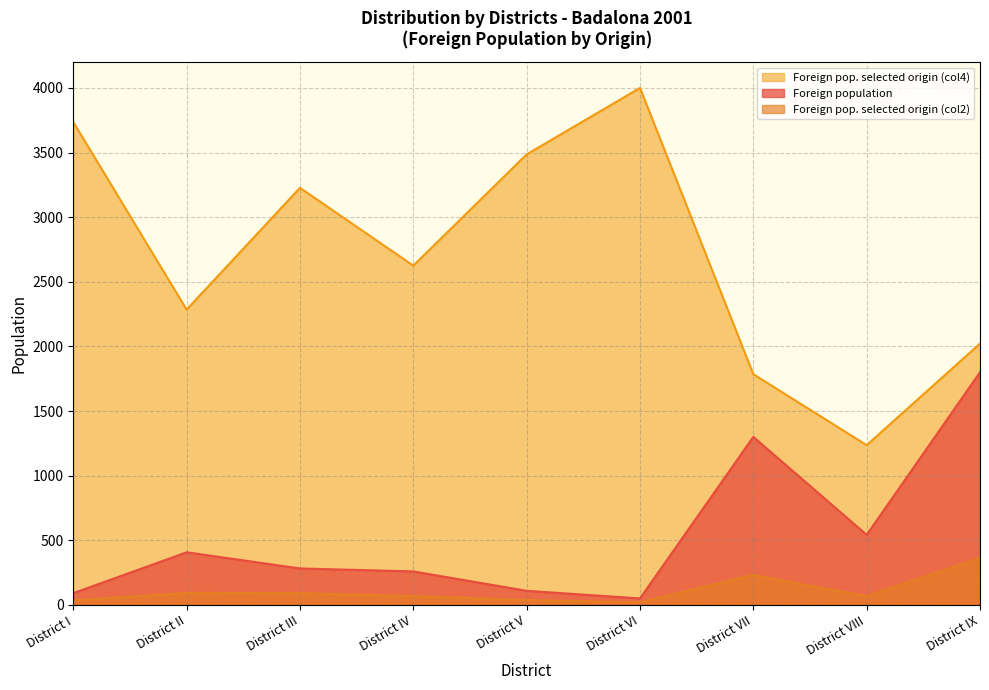

In Foreign pop. selected origin (col2), how many points are lower than both neighbors (excluding endpoints)?

2